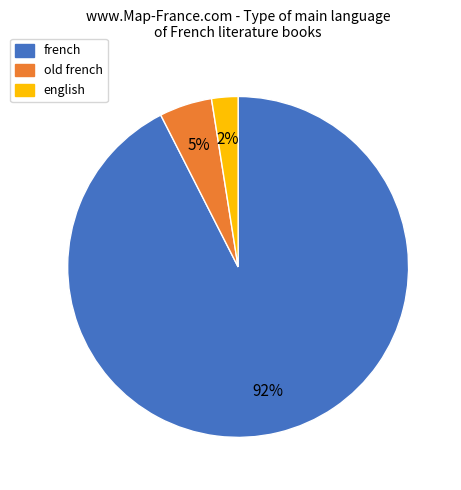

True or false: french accounts for 92% of the total.

True